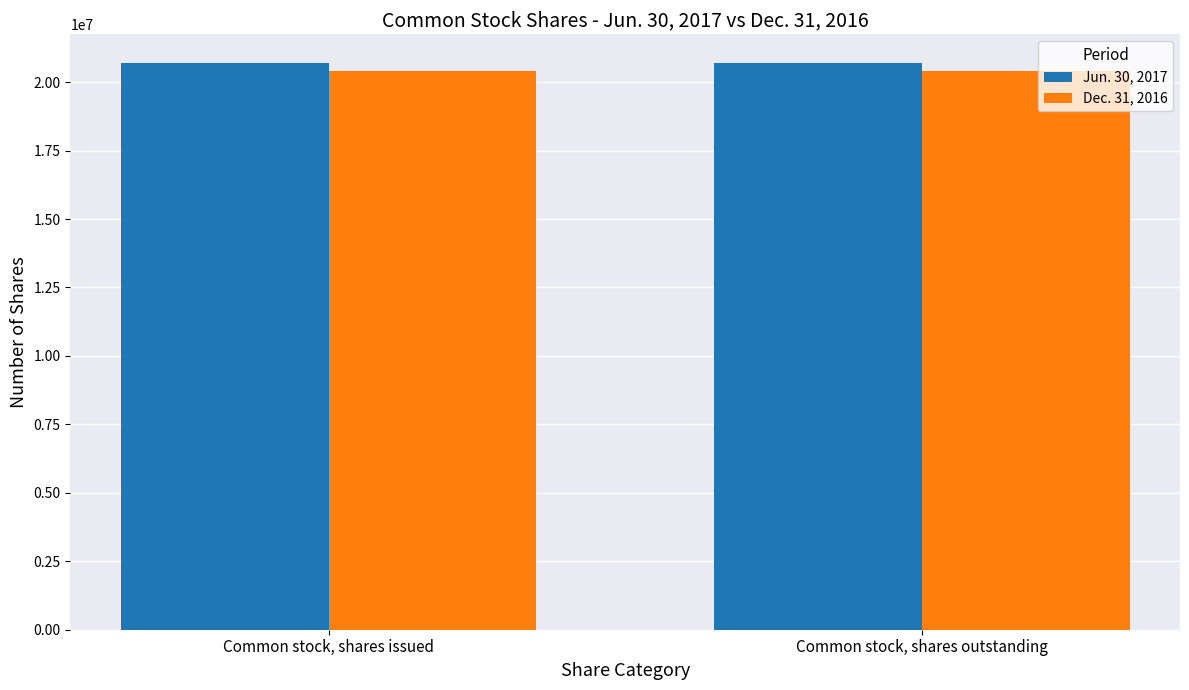

At Common stock, shares outstanding, list the series in order from largest to smallest.

Jun. 30, 2017, Dec. 31, 2016